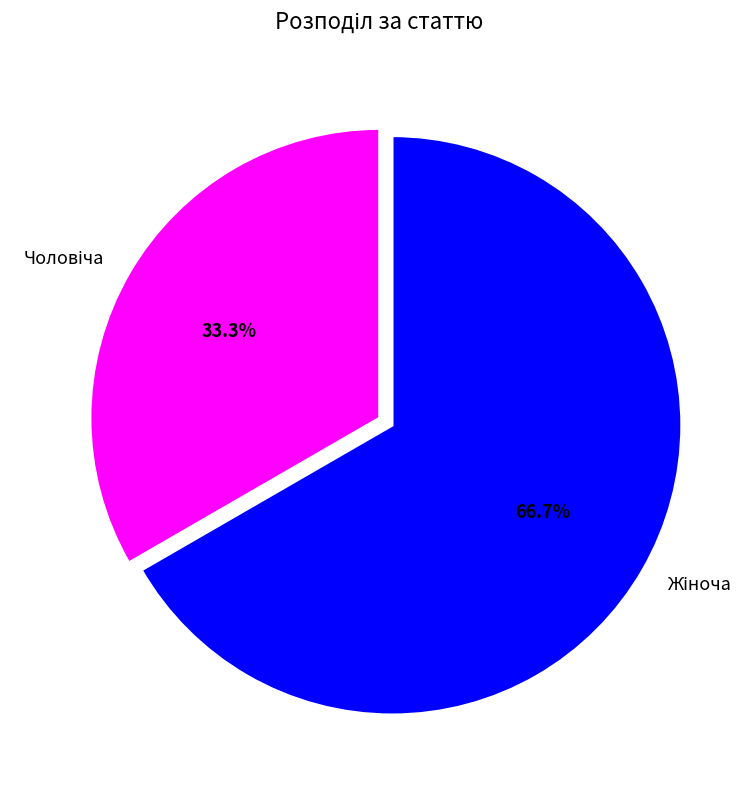

How many segments does this pie chart have?

2